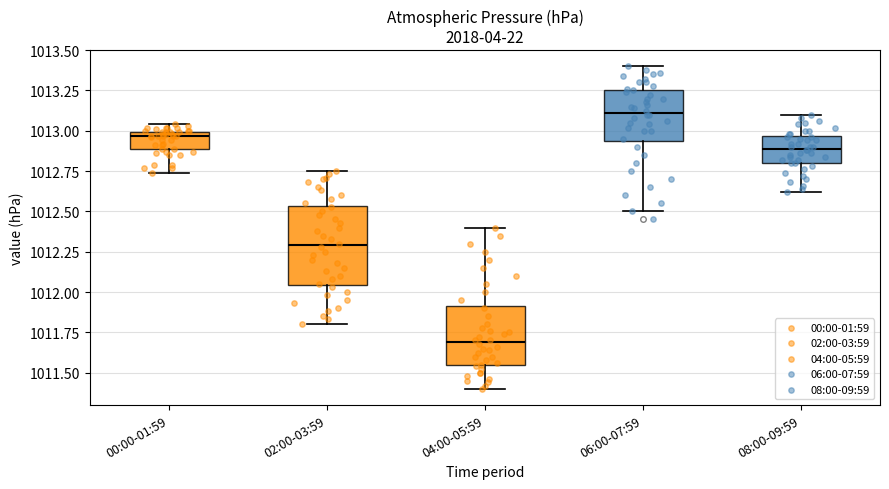

Comparing the boxes themselves (not the whiskers), which one is the tallest?

02:00-03:59